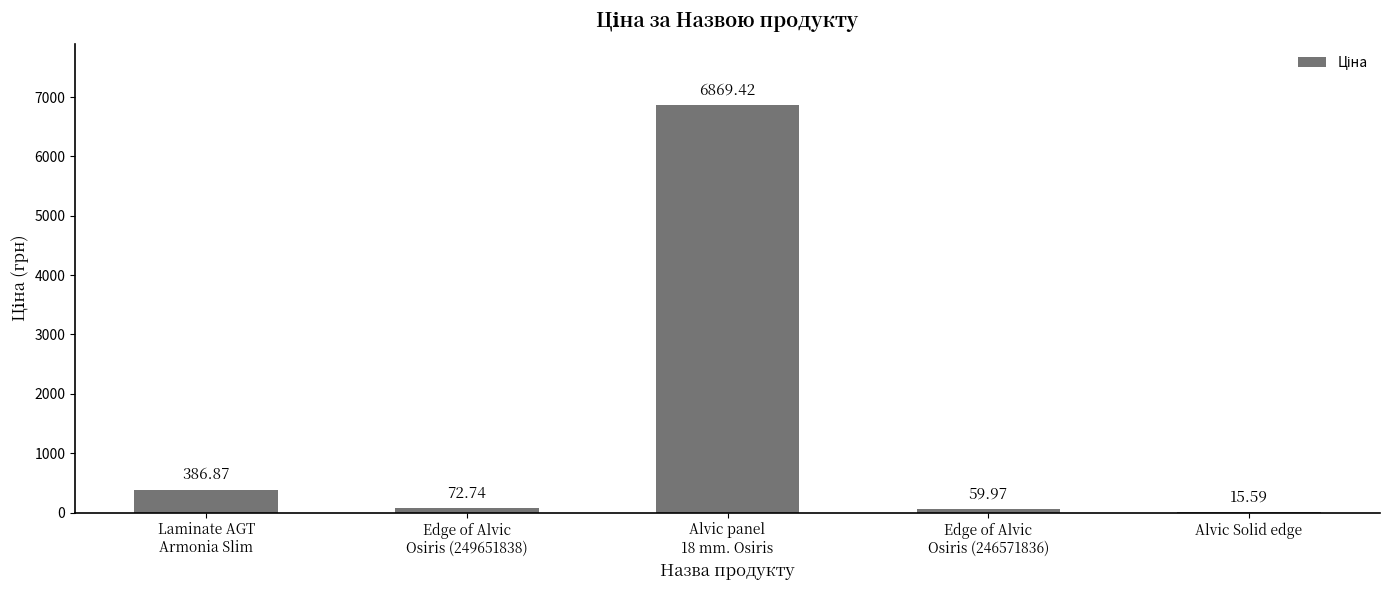

What is the average value?

1480.9